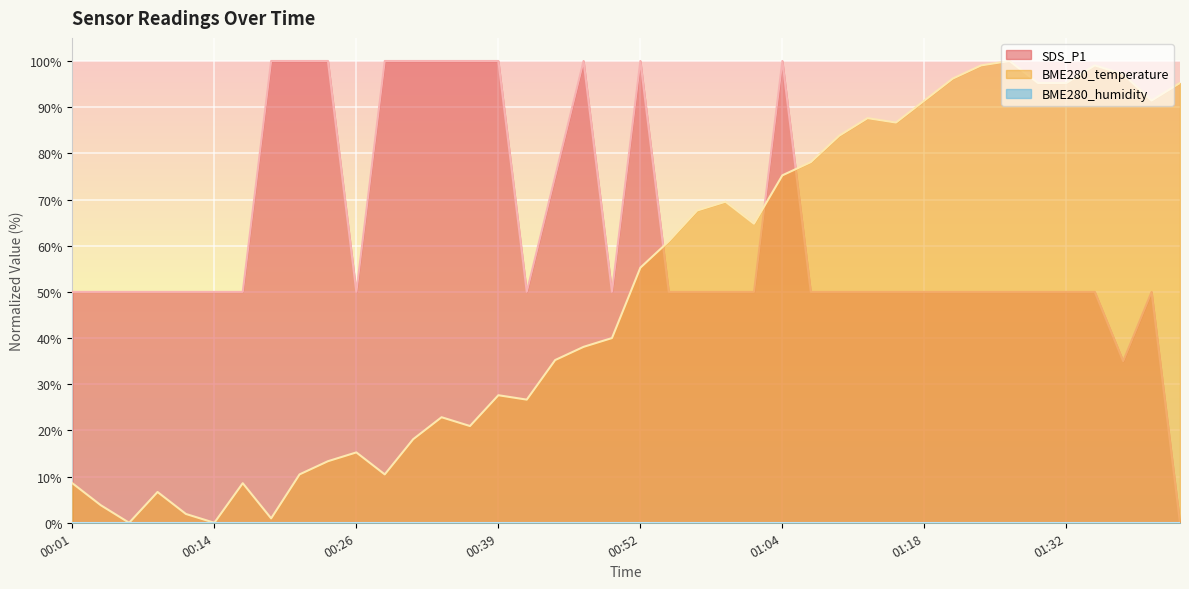

How many data points in SDS_P1 are above 50?

12